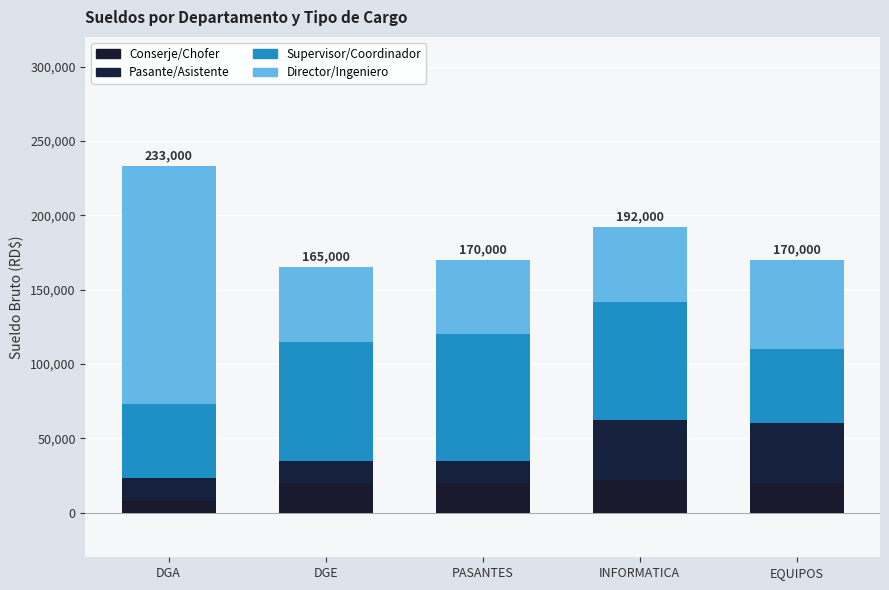

Which series has the widest spread of values?

Director/Ingeniero